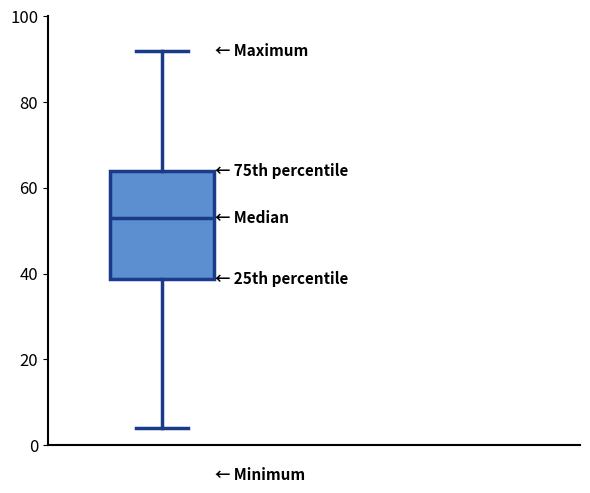

Read this box plot against the y-axis: the position of the median line, the range covered by the box, and the ends of both whiskers. The values are not printed on the chart, so give them approximately, as read against the axis.

median 54, box 38 to 64, whiskers 4 to 92